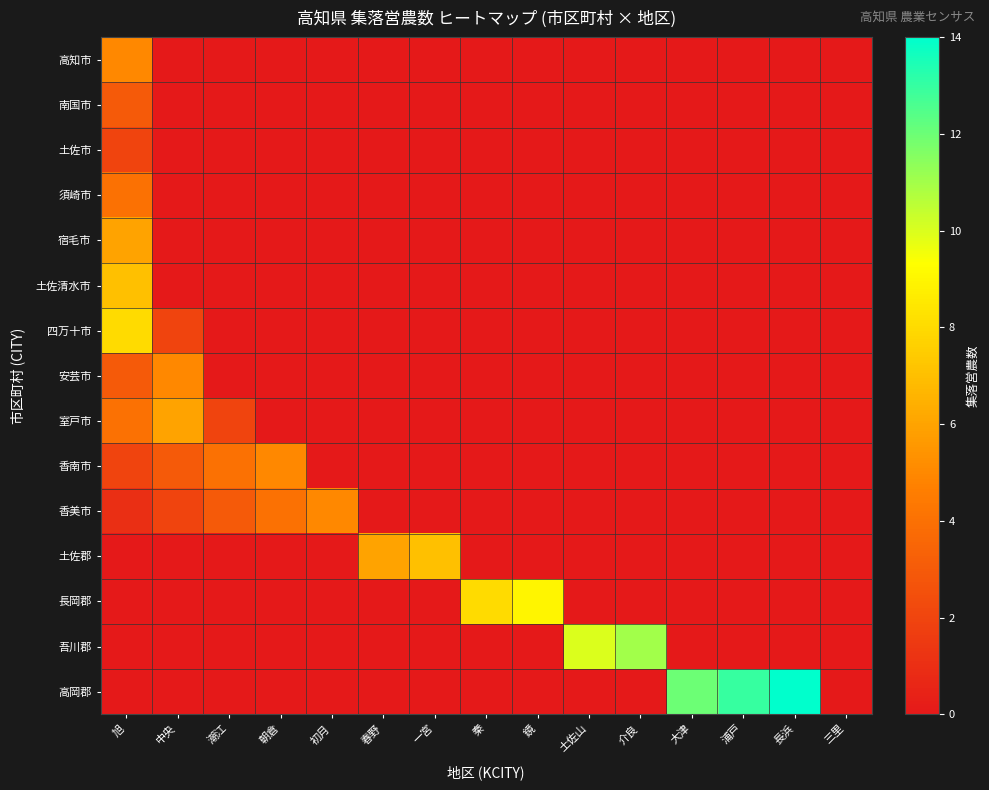

Reading right to left, extract all data points from this chart.

高知市: 三里=0	長浜=0	浦戸=0	大津=0	介良=0	土佐山=0	鏡=0	秦=0	一宮=0	春野=0	初月=0	朝倉=0	潮江=0	中央=0	旭=5
南国市: 三里=0	長浜=0	浦戸=0	大津=0	介良=0	土佐山=0	鏡=0	秦=0	一宮=0	春野=0	初月=0	朝倉=0	潮江=0	中央=0	旭=3
土佐市: 三里=0	長浜=0	浦戸=0	大津=0	介良=0	土佐山=0	鏡=0	秦=0	一宮=0	春野=0	初月=0	朝倉=0	潮江=0	中央=0	旭=2
須崎市: 三里=0	長浜=0	浦戸=0	大津=0	介良=0	土佐山=0	鏡=0	秦=0	一宮=0	春野=0	初月=0	朝倉=0	潮江=0	中央=0	旭=4
宿毛市: 三里=0	長浜=0	浦戸=0	大津=0	介良=0	土佐山=0	鏡=0	秦=0	一宮=0	春野=0	初月=0	朝倉=0	潮江=0	中央=0	旭=6
土佐清水市: 三里=0	長浜=0	浦戸=0	大津=0	介良=0	土佐山=0	鏡=0	秦=0	一宮=0	春野=0	初月=0	朝倉=0	潮江=0	中央=0	旭=7
四万十市: 三里=0	長浜=0	浦戸=0	大津=0	介良=0	土佐山=0	鏡=0	秦=0	一宮=0	春野=0	初月=0	朝倉=0	潮江=0	中央=2	旭=8
安芸市: 三里=0	長浜=0	浦戸=0	大津=0	介良=0	土佐山=0	鏡=0	秦=0	一宮=0	春野=0	初月=0	朝倉=0	潮江=0	中央=5	旭=3
室戸市: 三里=0	長浜=0	浦戸=0	大津=0	介良=0	土佐山=0	鏡=0	秦=0	一宮=0	春野=0	初月=0	朝倉=0	潮江=2	中央=6	旭=4
香南市: 三里=0	長浜=0	浦戸=0	大津=0	介良=0	土佐山=0	鏡=0	秦=0	一宮=0	春野=0	初月=0	朝倉=5	潮江=4	中央=3	旭=2
香美市: 三里=0	長浜=0	浦戸=0	大津=0	介良=0	土佐山=0	鏡=0	秦=0	一宮=0	春野=0	初月=5	朝倉=4	潮江=3	中央=2	旭=1
土佐郡: 三里=0	長浜=0	浦戸=0	大津=0	介良=0	土佐山=0	鏡=0	秦=0	一宮=7	春野=6	初月=0	朝倉=0	潮江=0	中央=0	旭=0
長岡郡: 三里=0	長浜=0	浦戸=0	大津=0	介良=0	土佐山=0	鏡=9	秦=8	一宮=0	春野=0	初月=0	朝倉=0	潮江=0	中央=0	旭=0
吾川郡: 三里=0	長浜=0	浦戸=0	大津=0	介良=11	土佐山=10	鏡=0	秦=0	一宮=0	春野=0	初月=0	朝倉=0	潮江=0	中央=0	旭=0
高岡郡: 三里=0	長浜=14	浦戸=13	大津=12	介良=0	土佐山=0	鏡=0	秦=0	一宮=0	春野=0	初月=0	朝倉=0	潮江=0	中央=0	旭=0